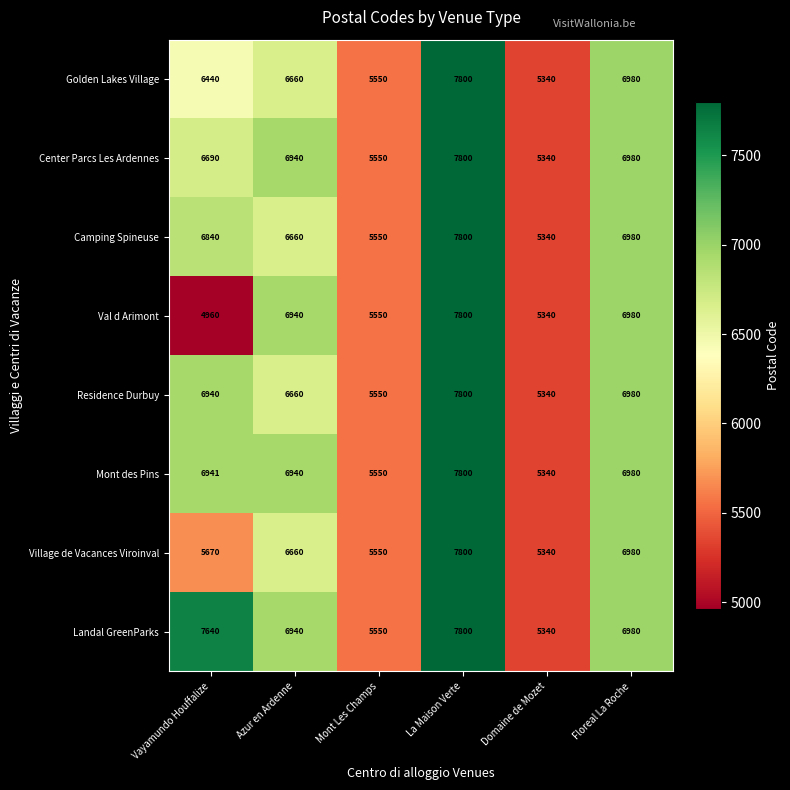

True or false: Village de Vacances Viroinval has a value of 3902 at Vayamundo Houffalize.

False